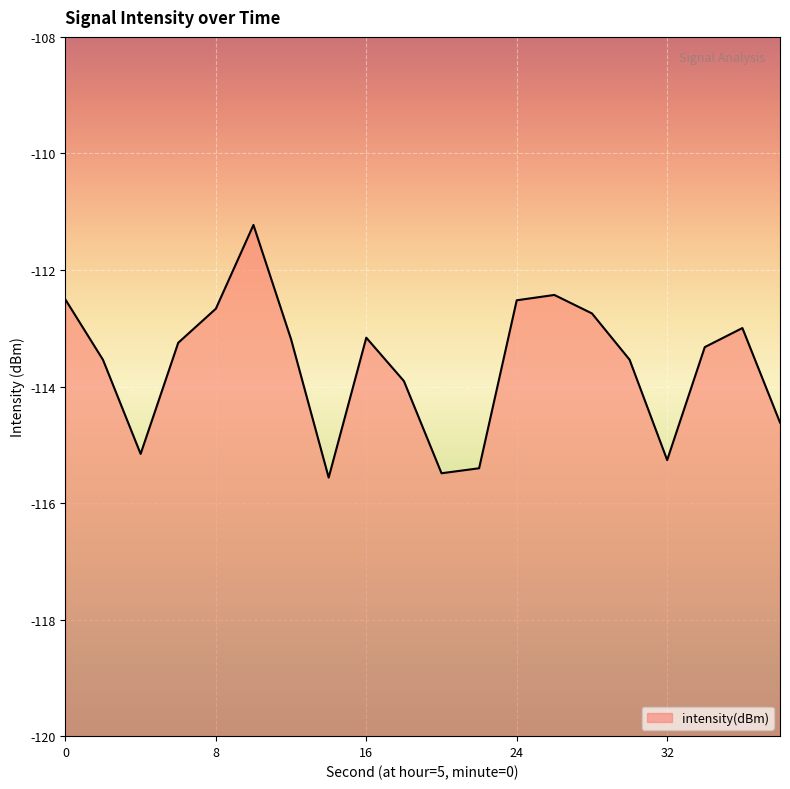

What is the difference between the second highest and minimum values?

3.1